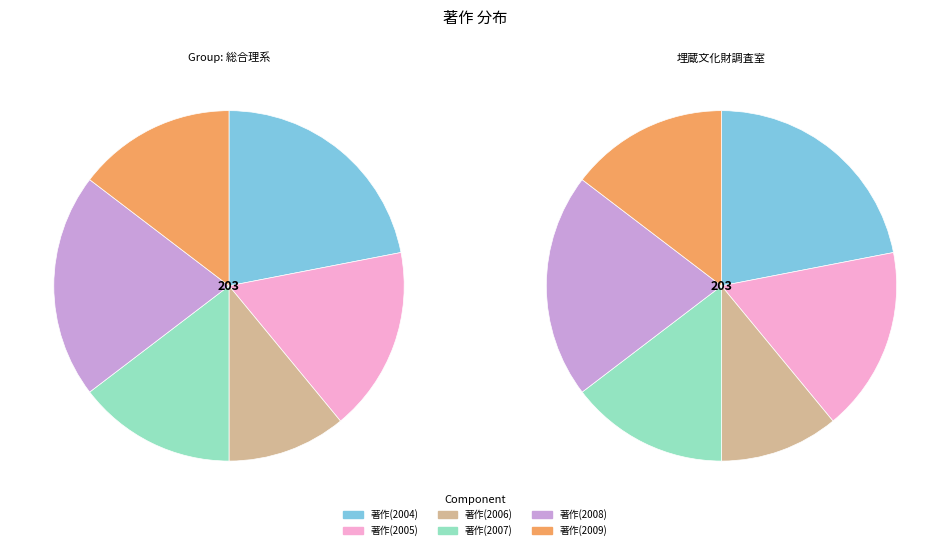

Combined, what portion of the pie is 埋蔵文化財調査室 and Group: 総合理系?

100.0%